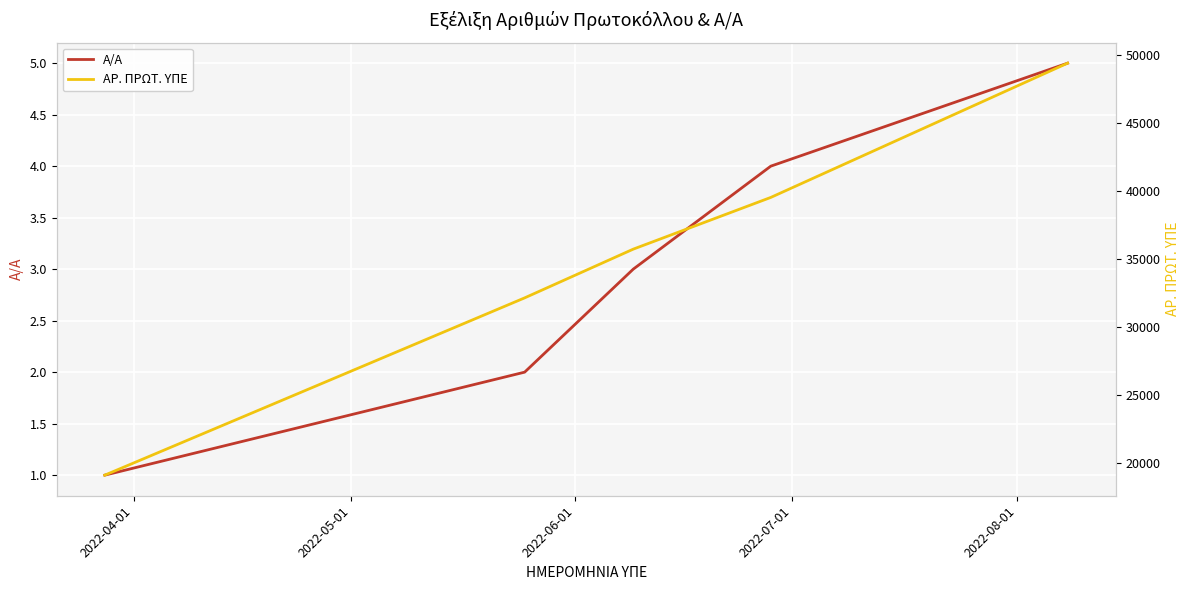

What is the approximate value of Α/Α at 2022-05-01?

2